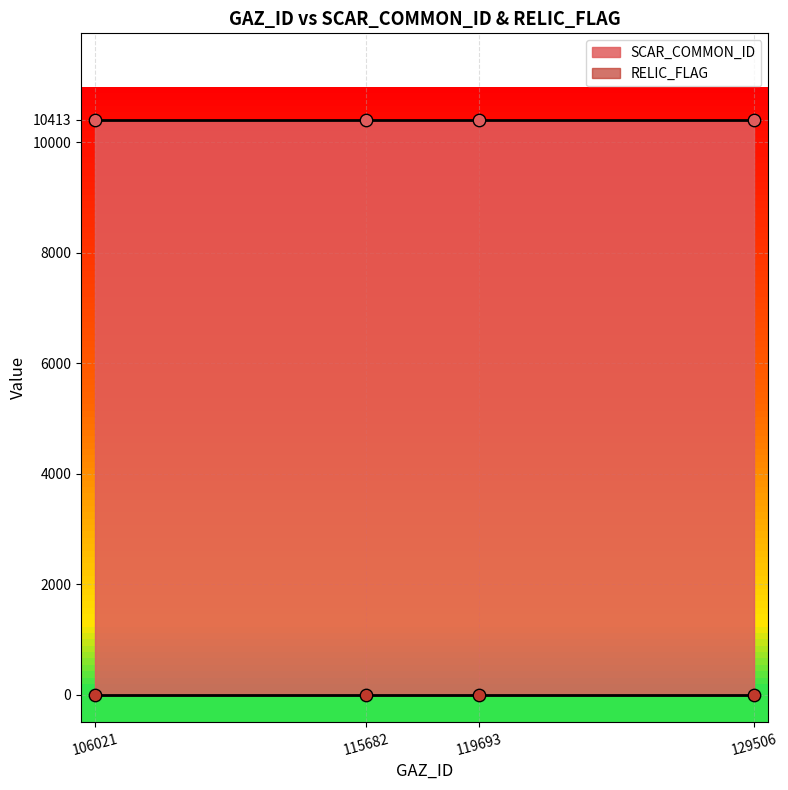

At how many categories does at least one series exceed 8831?

4